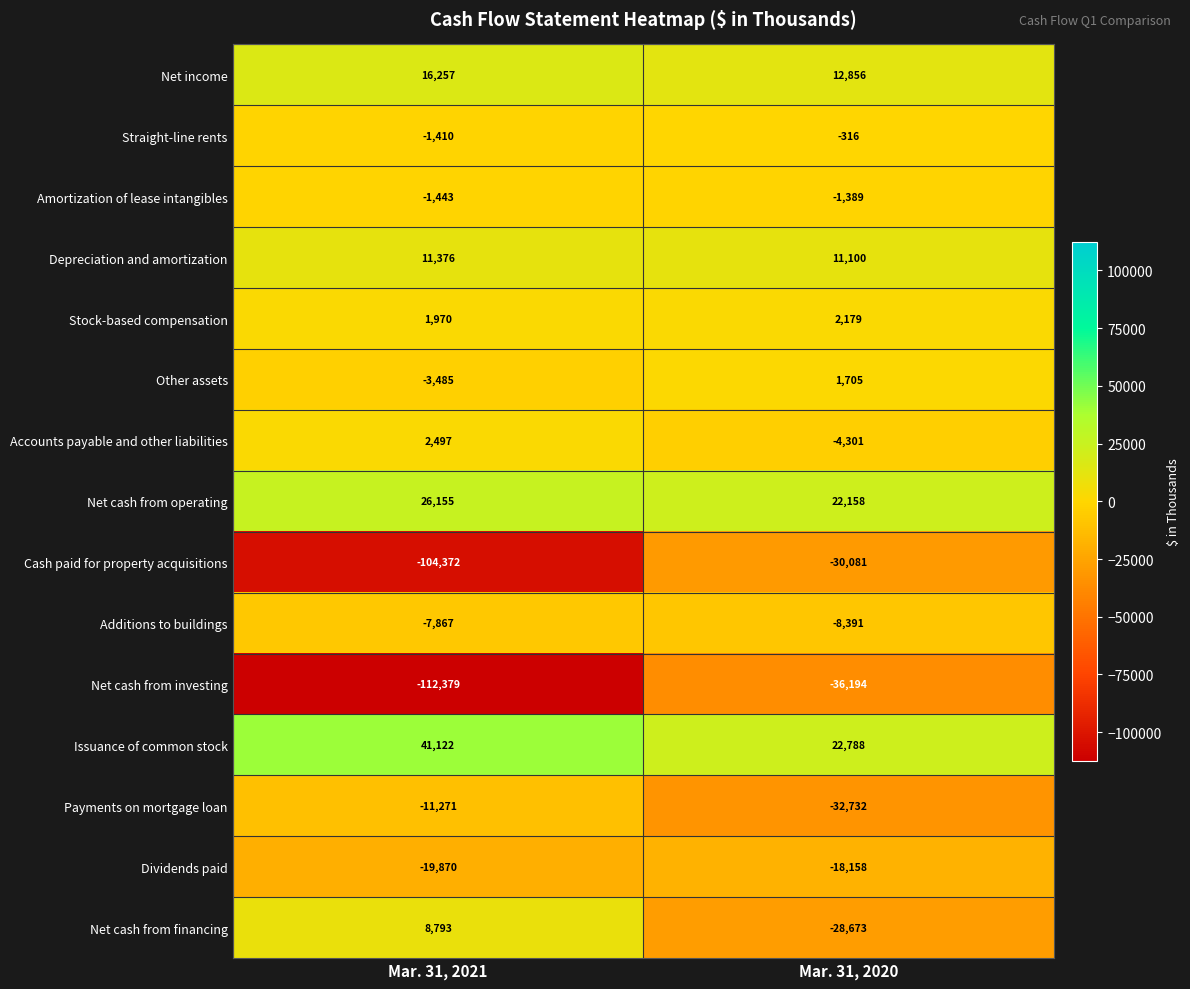

At which category does the chart reach its peak across all series?

Mar. 31, 2021